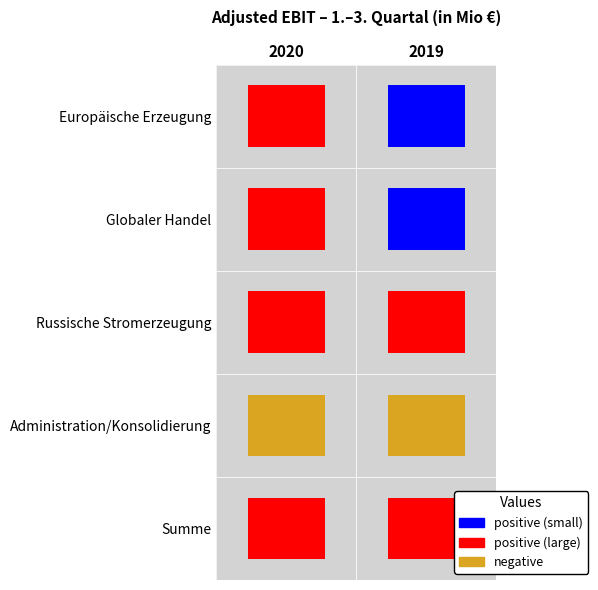

What is the approximate value of Summe at 0?

405